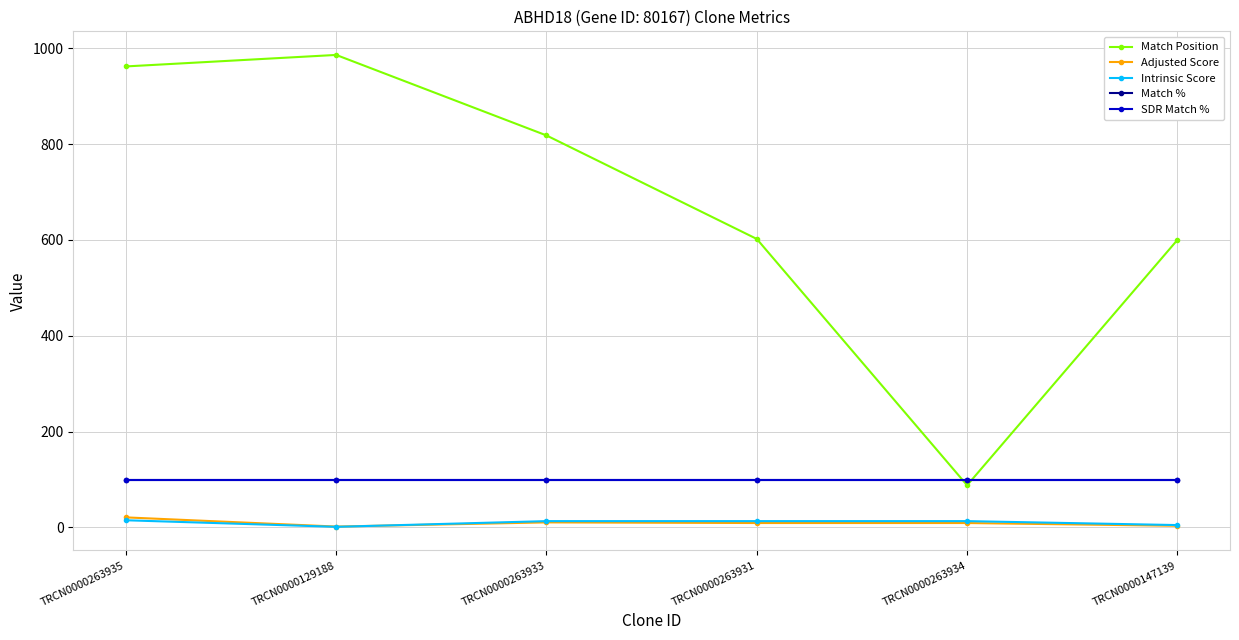

At which label does Match % reach its minimum?

TRCN0000263935